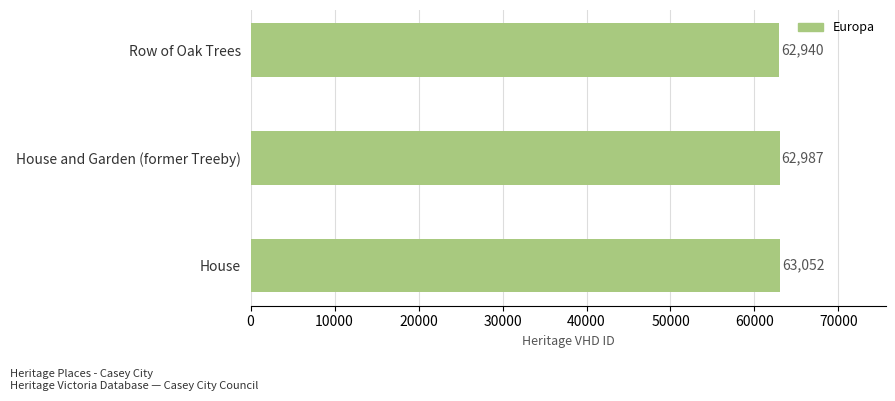

How many distinct data groups are displayed?

1